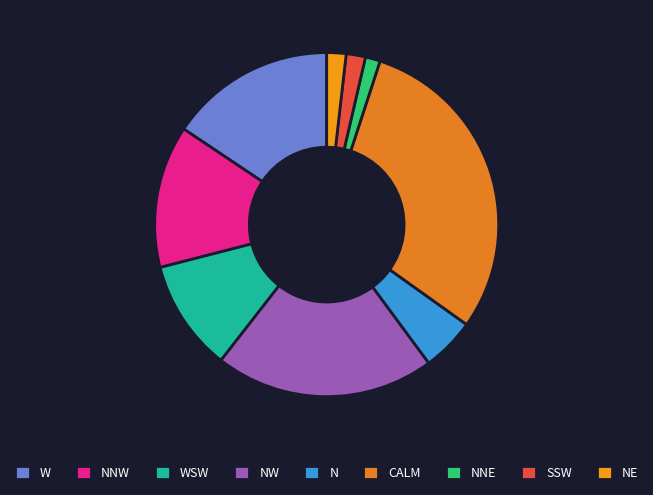

Count the number of slices in the pie.

9